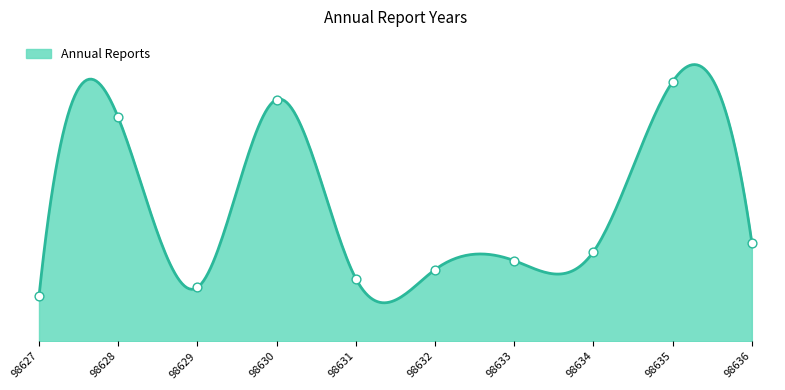

What is the change in value from 98633 to 98635?

+20